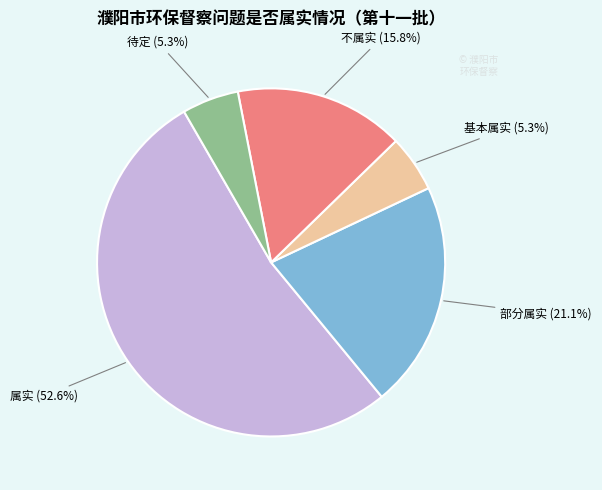

Is there a majority slice in this chart?

Yes